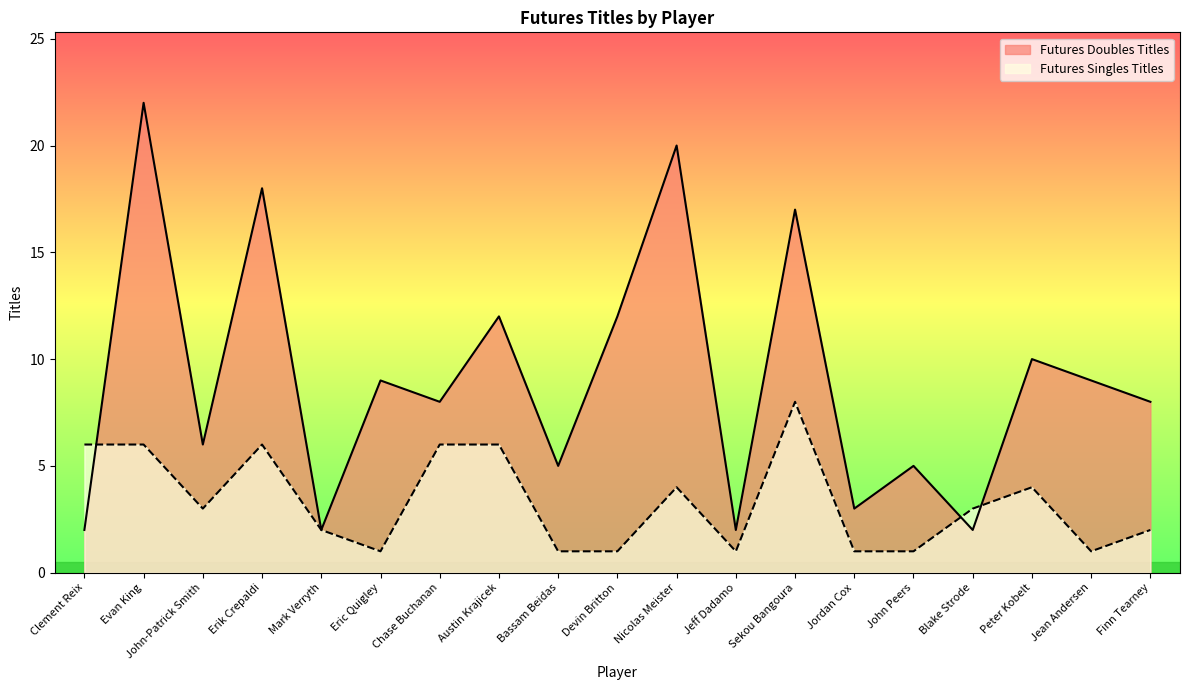

True or false: Futures Singles Titles has a value of 2 at John Peers.

False